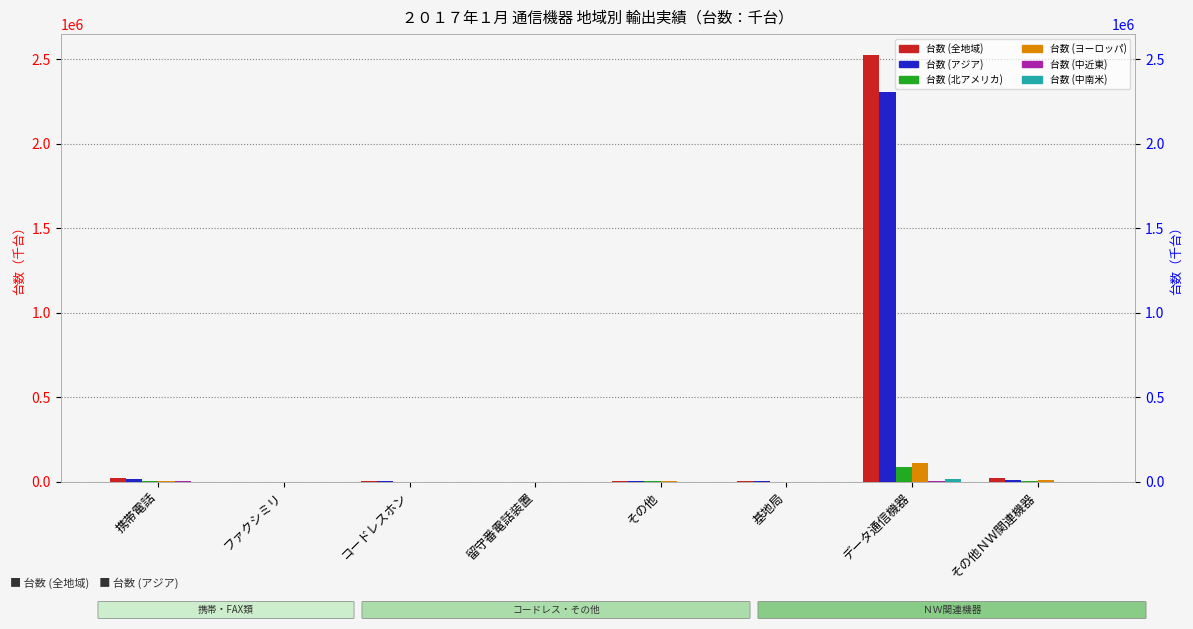

Which series has the widest spread of values?

台数 (全地域)